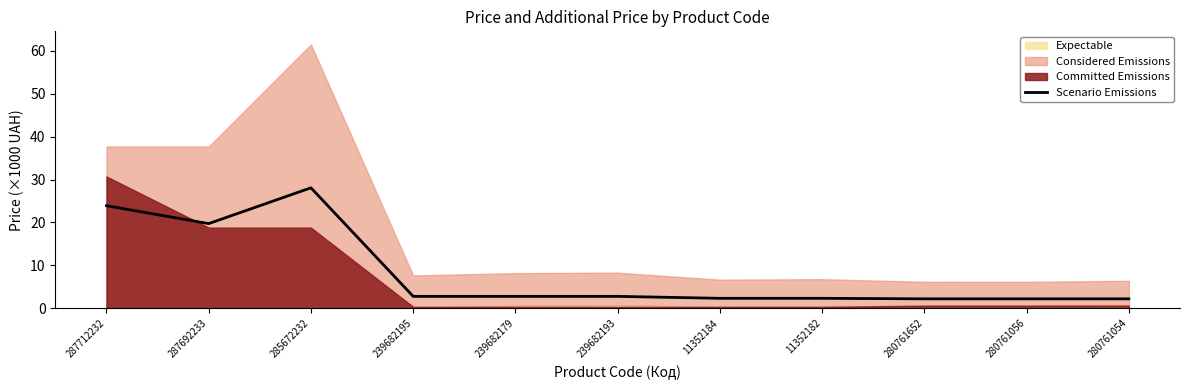

What is the change in value from 11352182 to 280761056?

-0.1